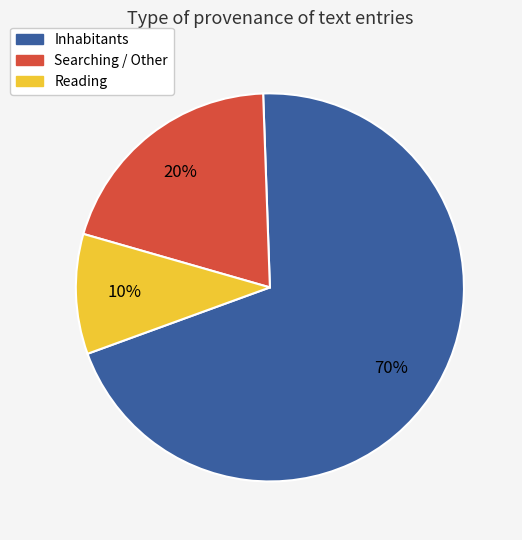

Does Inhabitants represent more than half of the total?

Yes